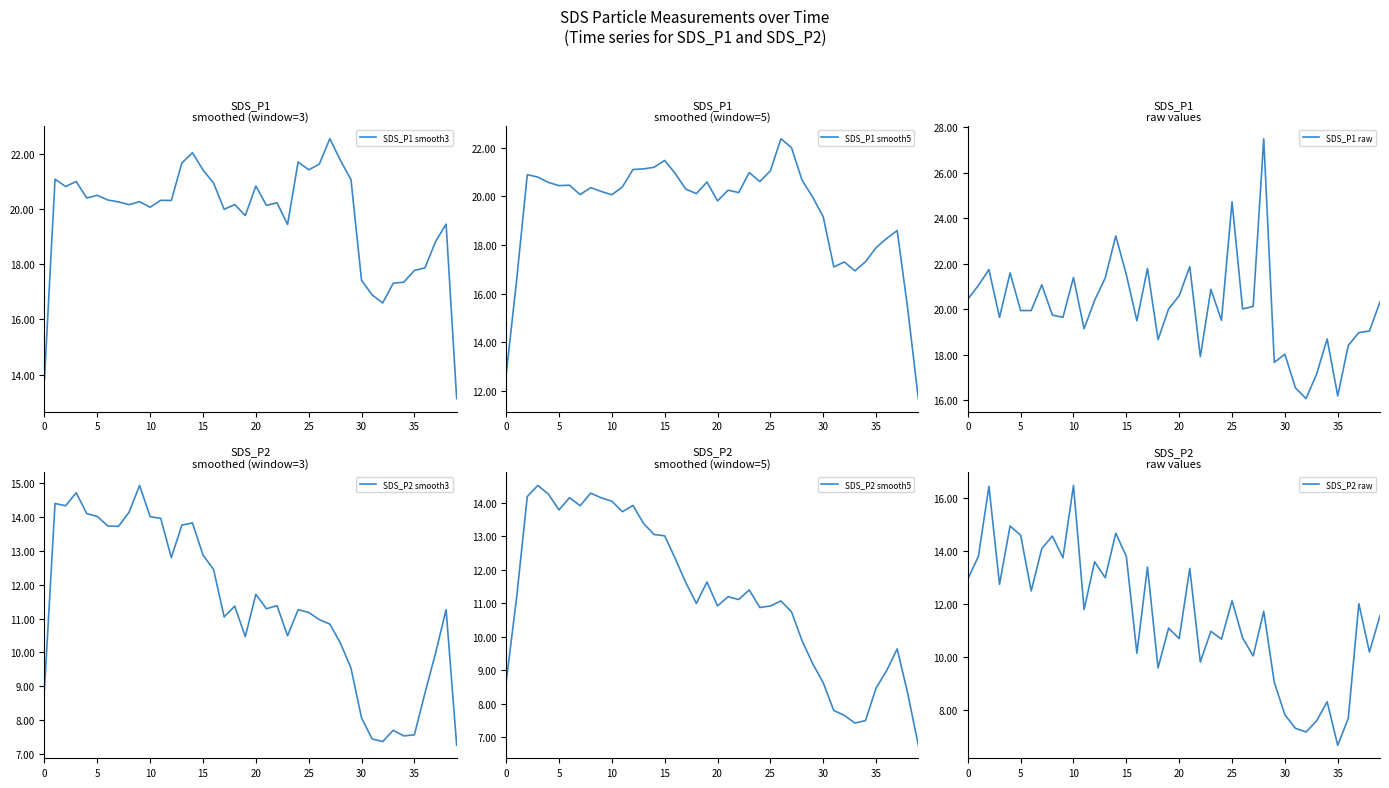

In SDS_P2 smooth3, how many points are lower than both neighbors (excluding endpoints)?

9